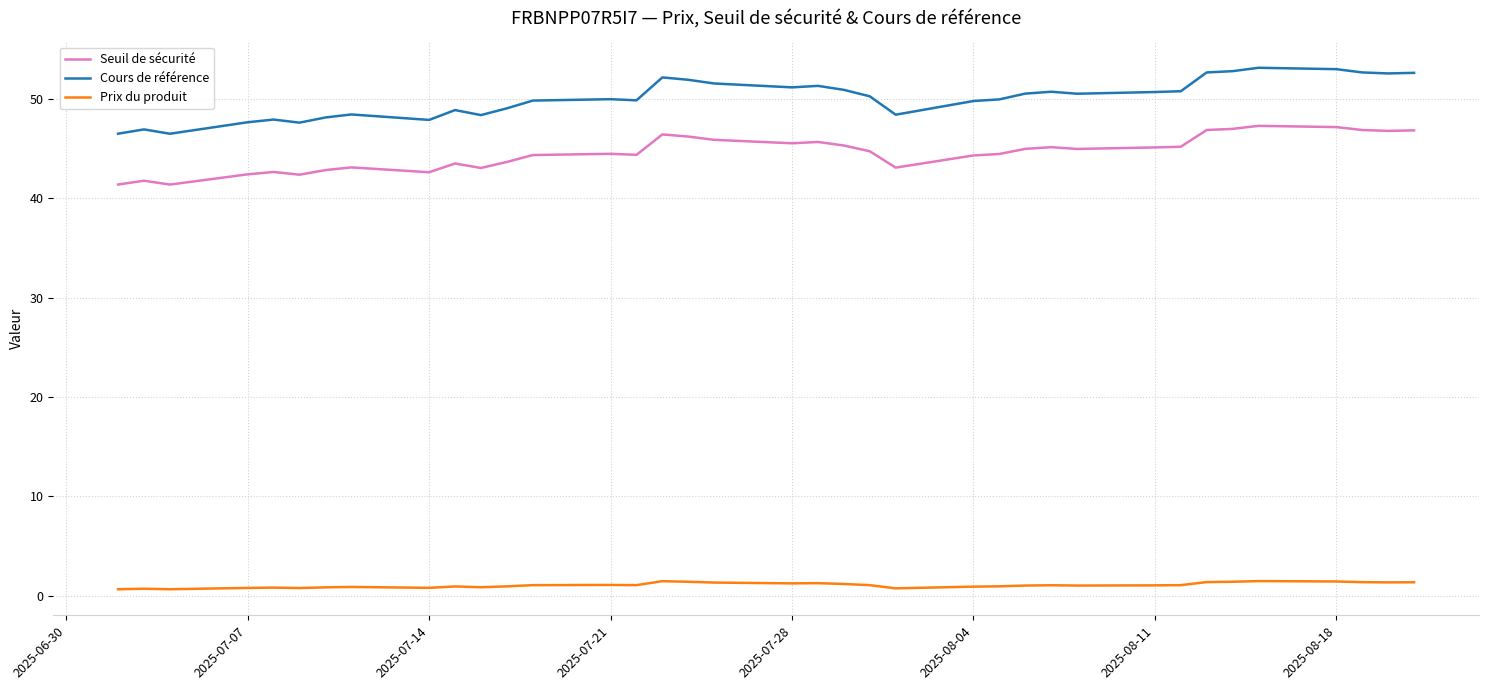

Which series has the largest range (max minus min)?

Cours de référence